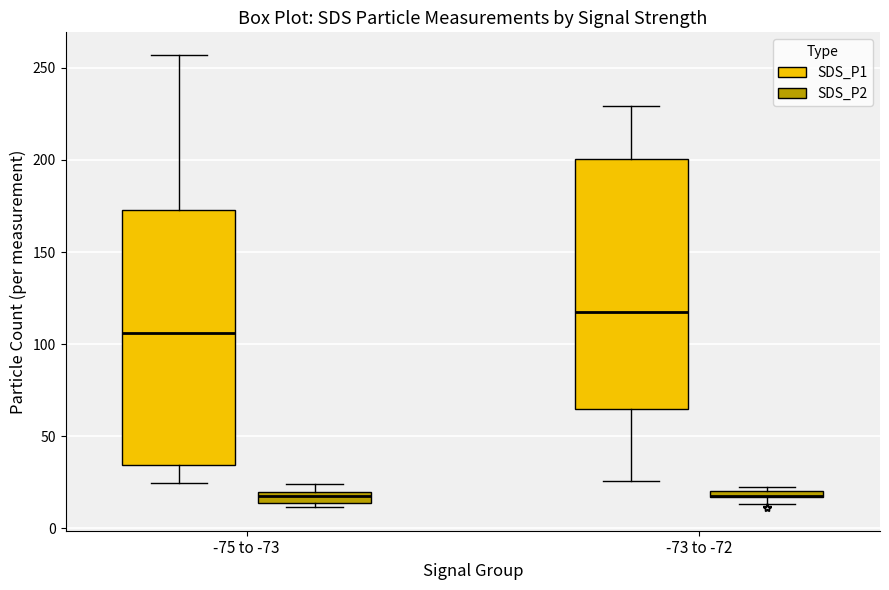

Where is the lower edge of the box for -73 to -72 (SDS_P2) on the y-axis? The values are not printed on the chart, so give them approximately, as read against the axis.

15